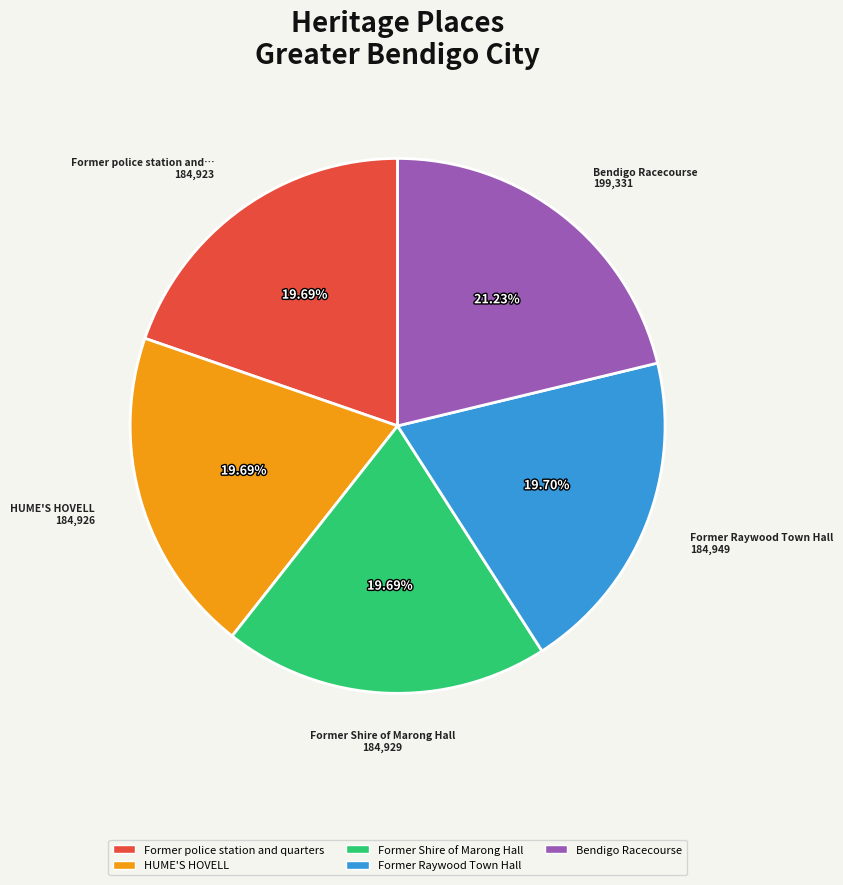

How many segments does this pie chart have?

5